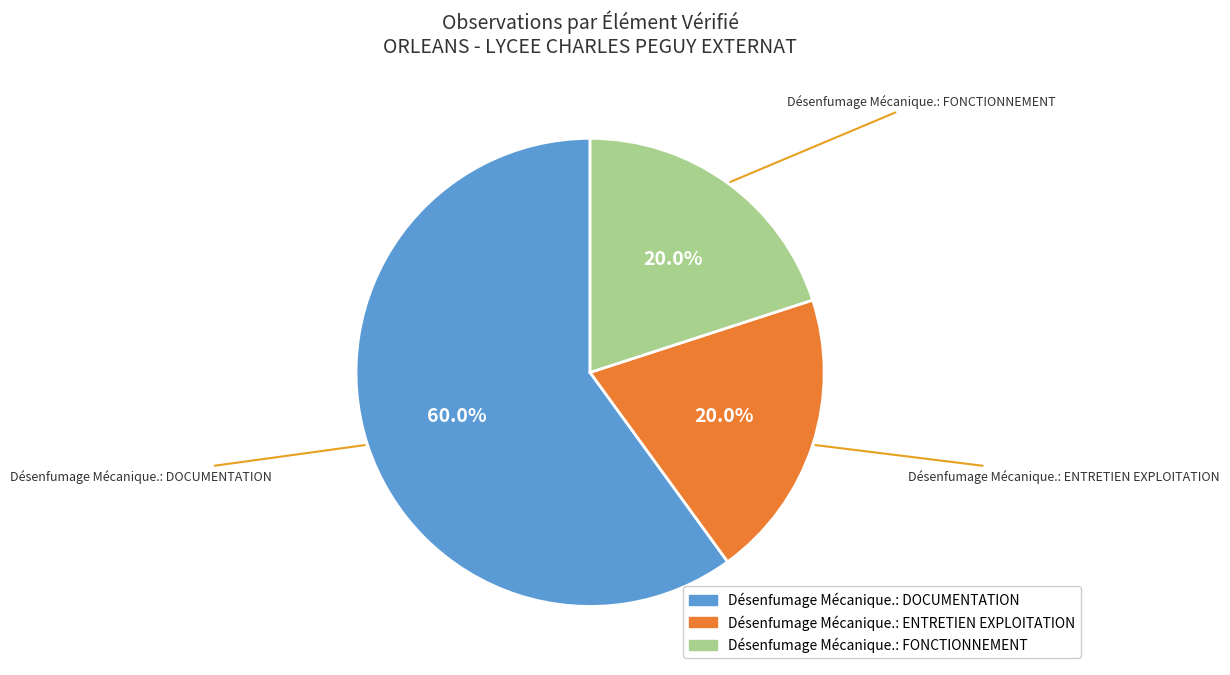

Approximately how many times larger is the value at Désenfumage Mécanique.: DOCUMENTATION compared to Désenfumage Mécanique.: FONCTIONNEMENT?

3.0